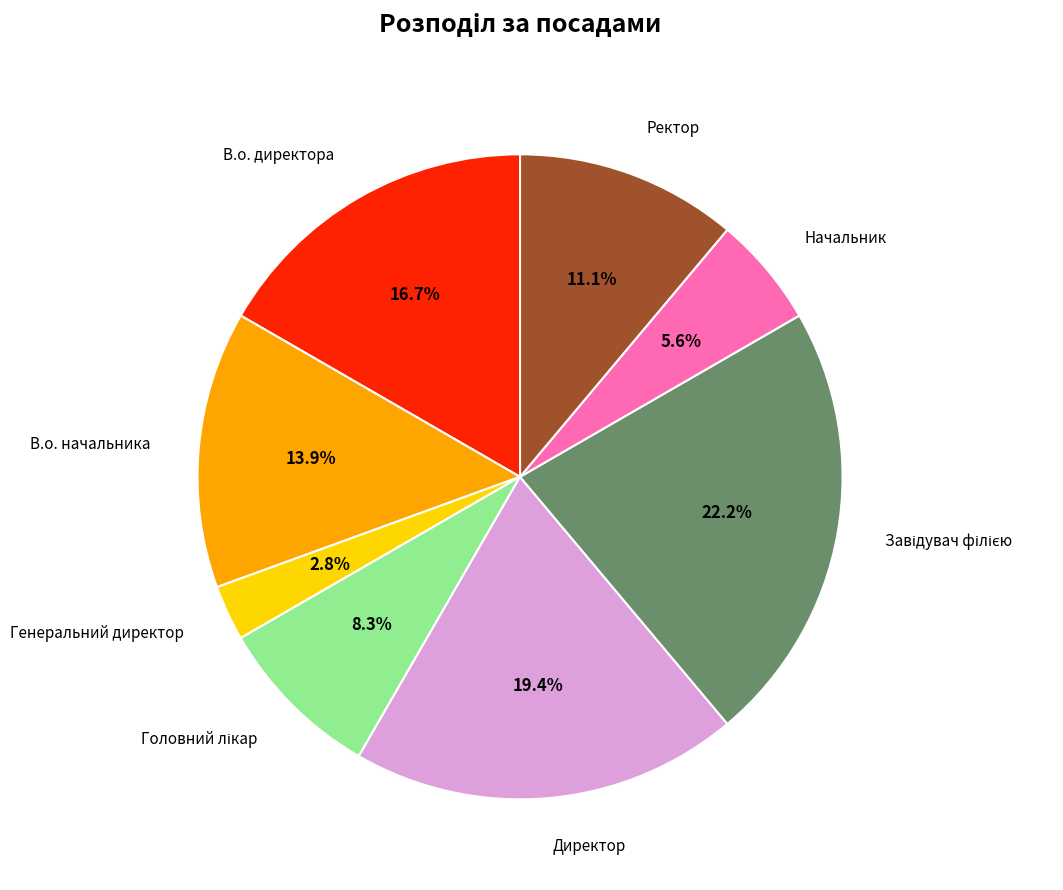

Which slice is the smallest?

Генеральний директор